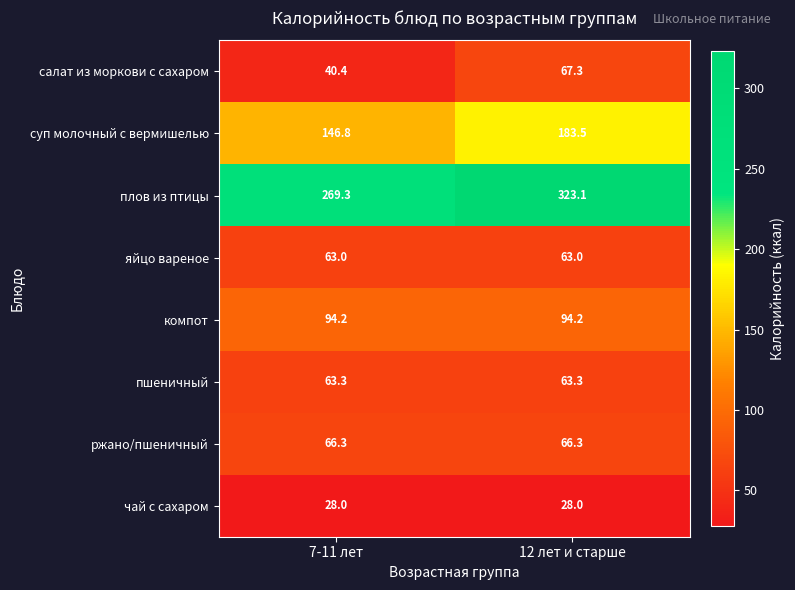

At which label does салат из моркови с сахаром first exceed 67?

12 лет и старше